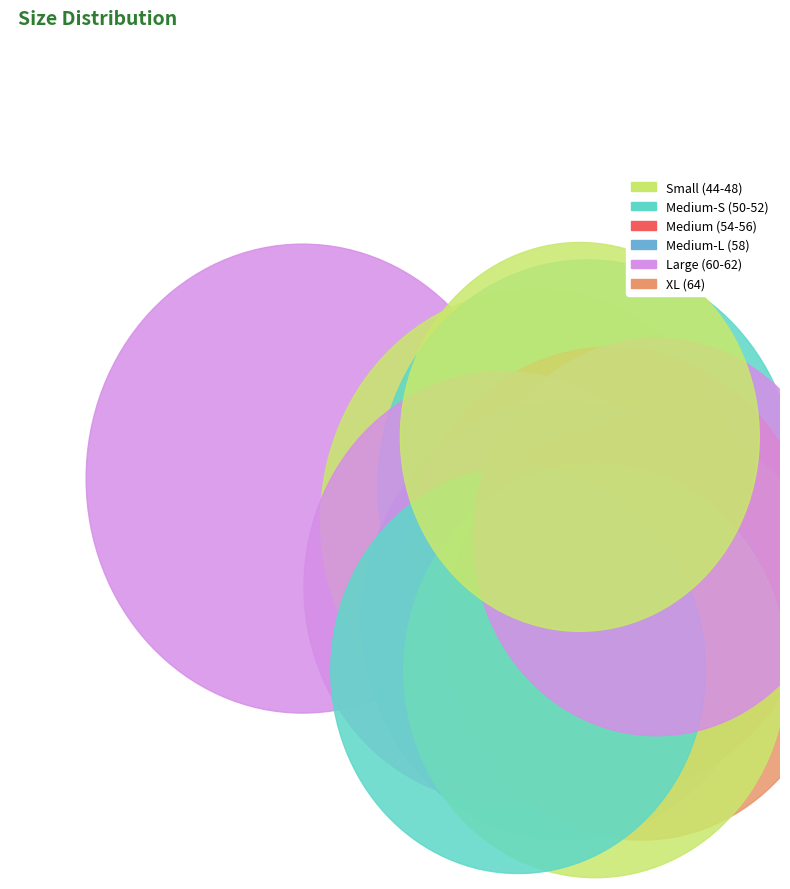

Which category has the biggest portion of the pie?

64